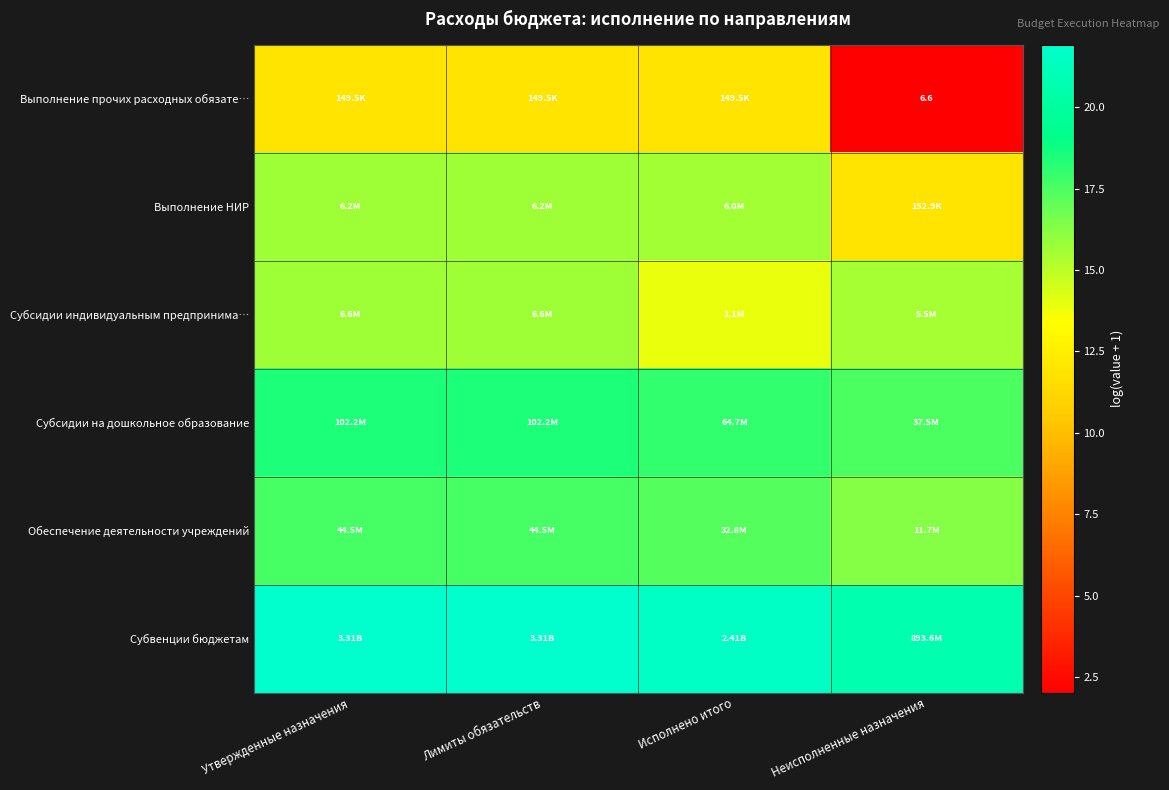

Rank the series at Исполнено итого from lowest to highest value.

Выполнение прочих расходных обязате…, Субсидии индивидуальным предпринима…, Выполнение НИР, Обеспечение деятельности учреждений, Субсидии на дошкольное образование, Субвенции бюджетам